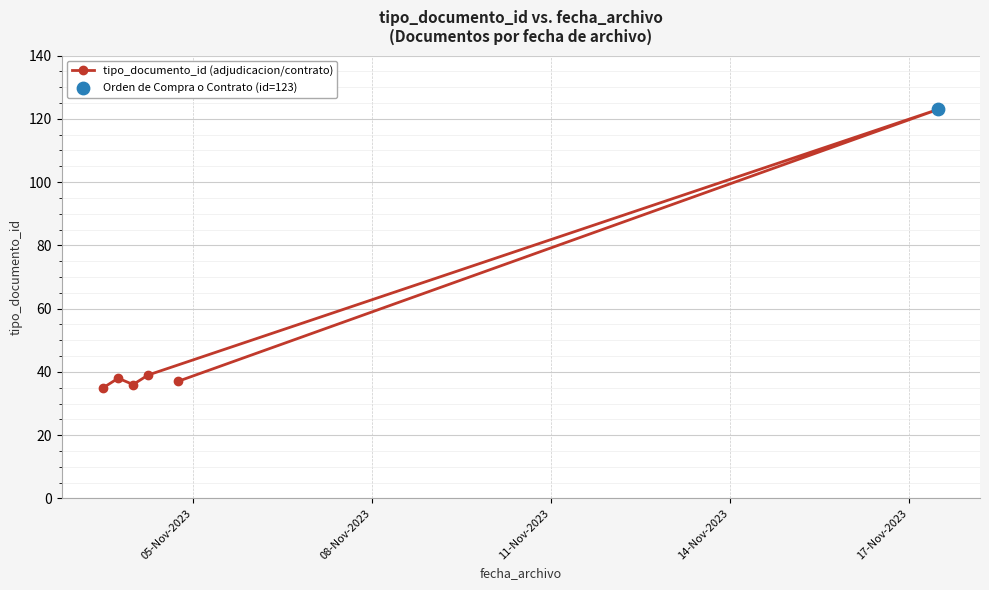

What is the average value?

51